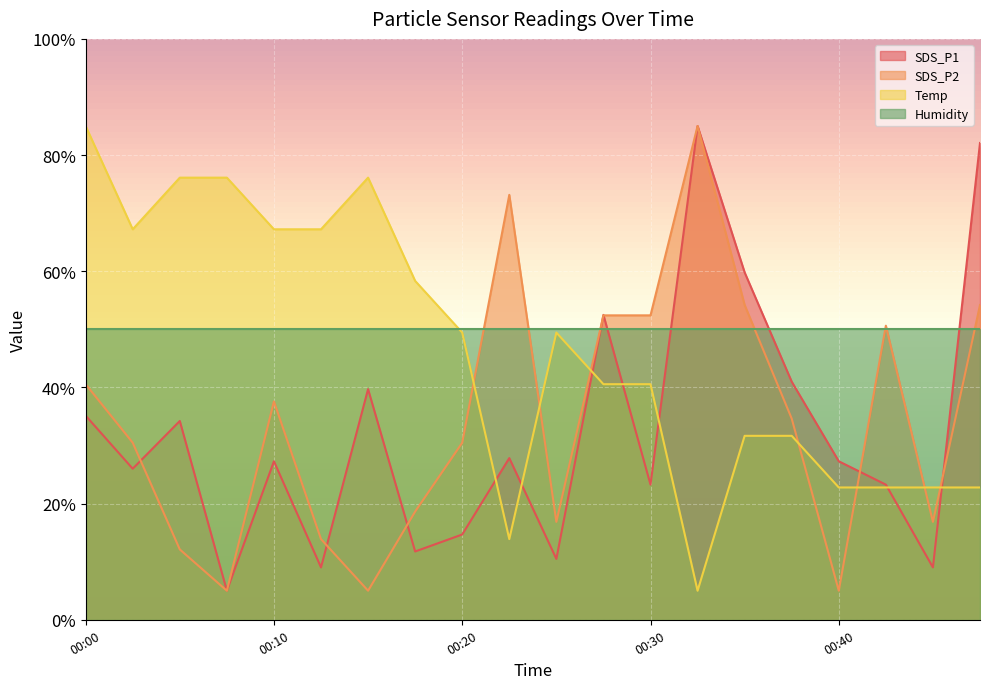

True or false: Humidity has a value of 69.0 at 00:40.

False